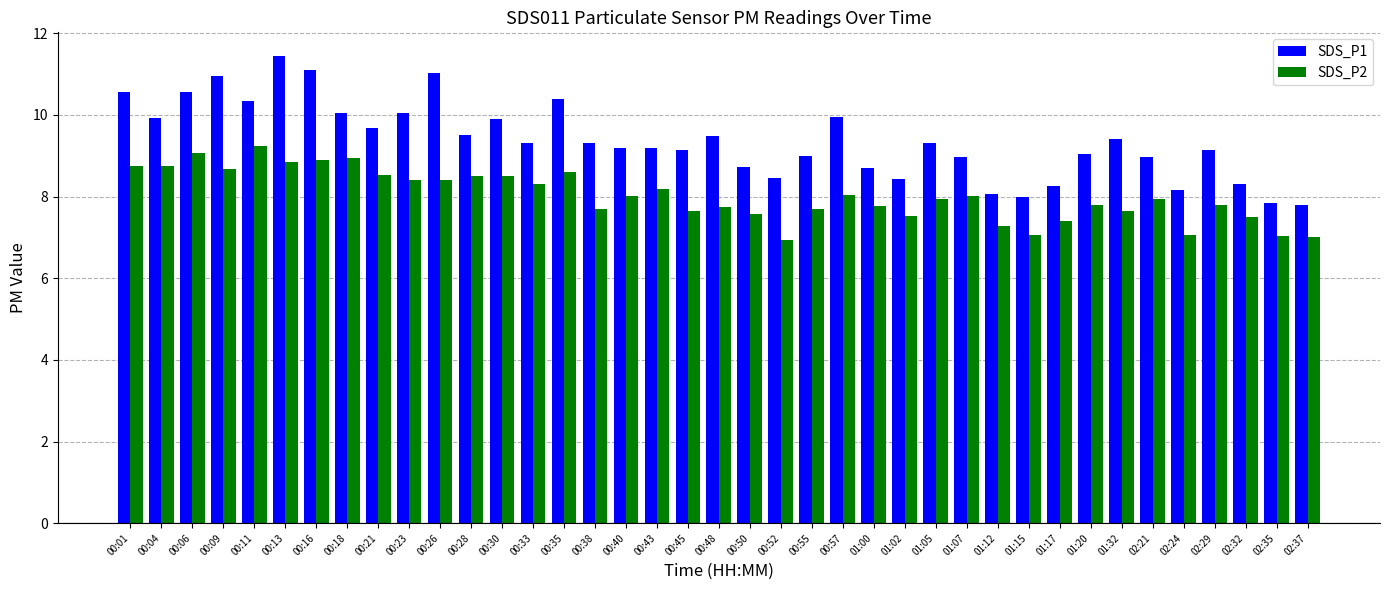

At which category is the sum across all series the highest?

00:13